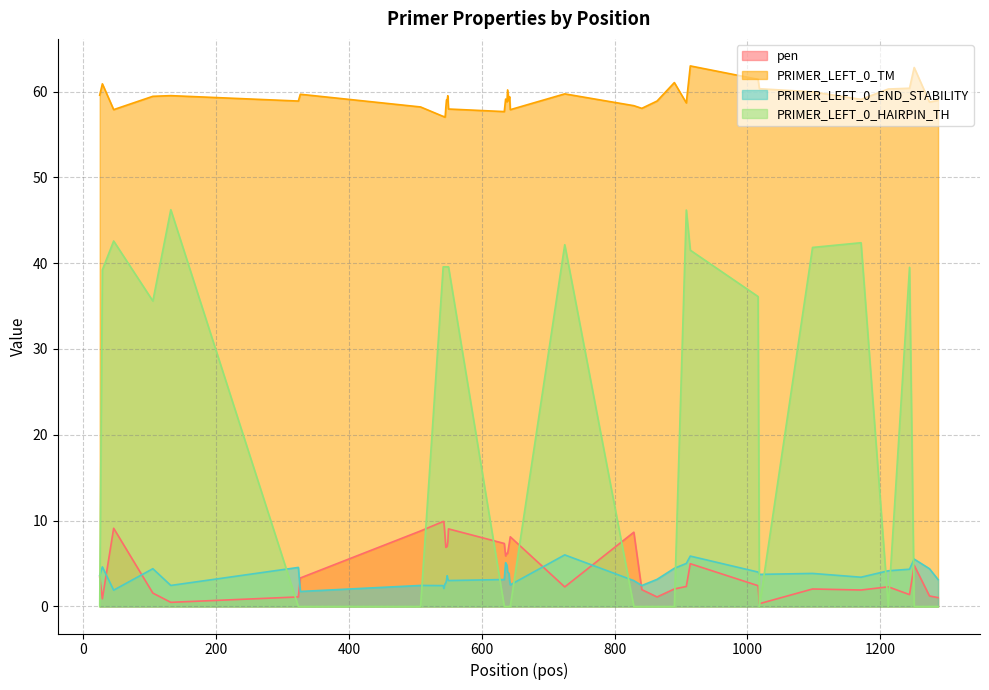

How many lines are shown in the chart?

4